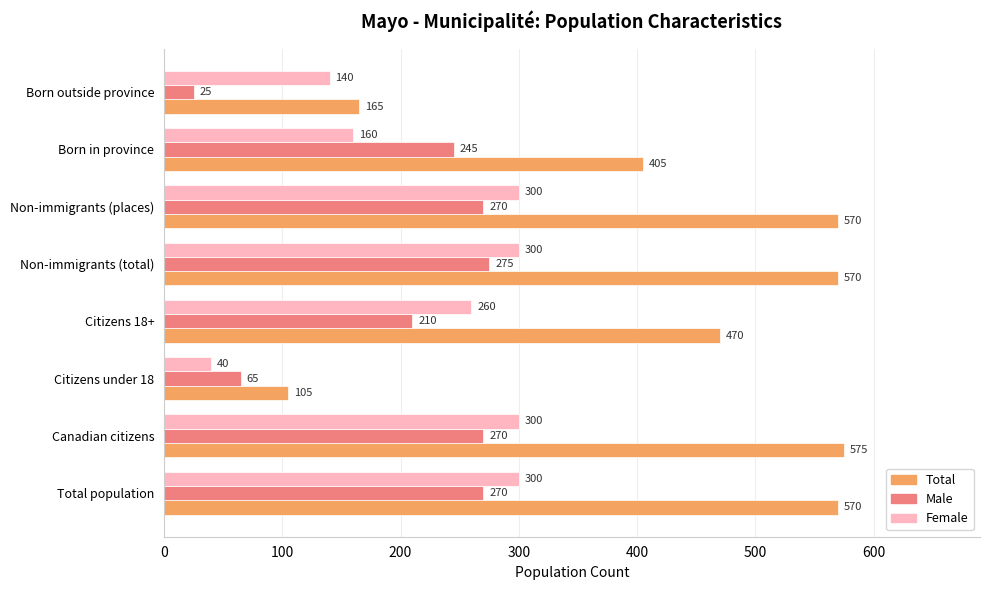

True or false: Female has a value of 173 at Non-immigrants (places).

False